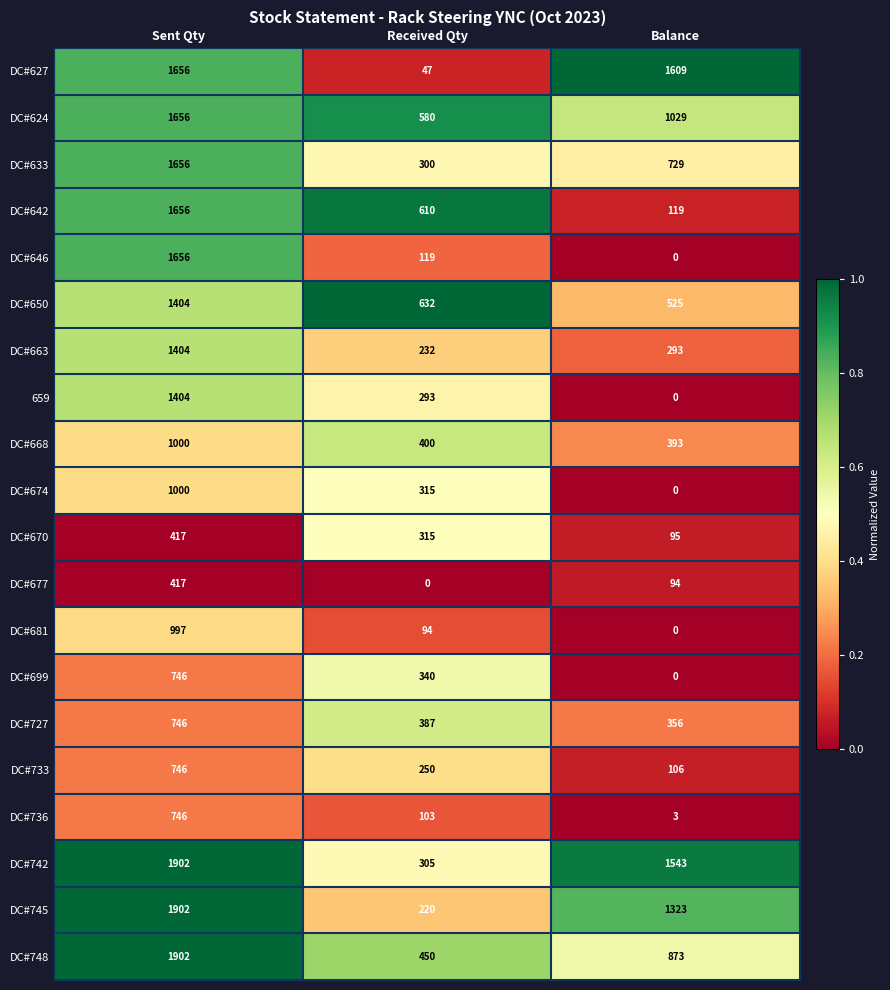

What is the difference between the highest and lowest values at Received Qty?

632